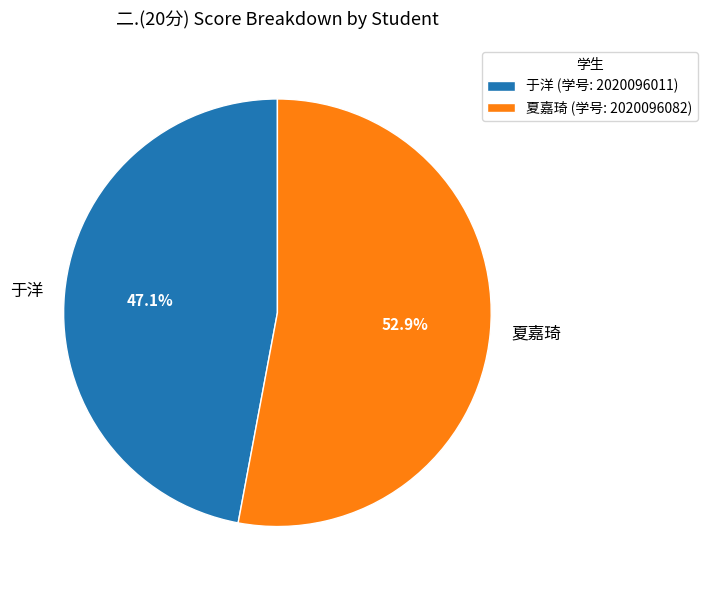

Does any single category account for the majority?

Yes